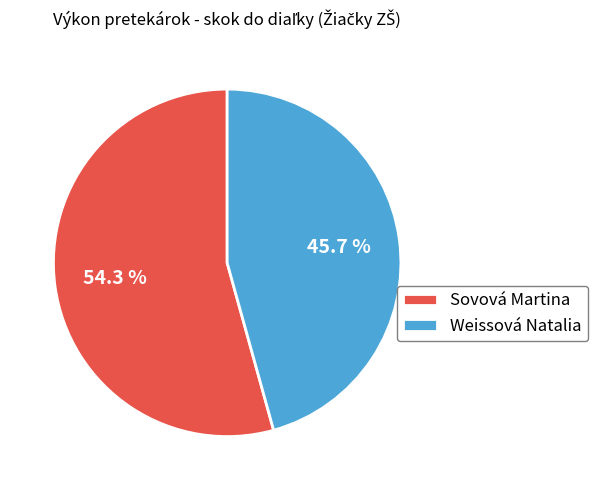

To the nearest percent, what percentage of the pie is Weissová Natalia?

46%